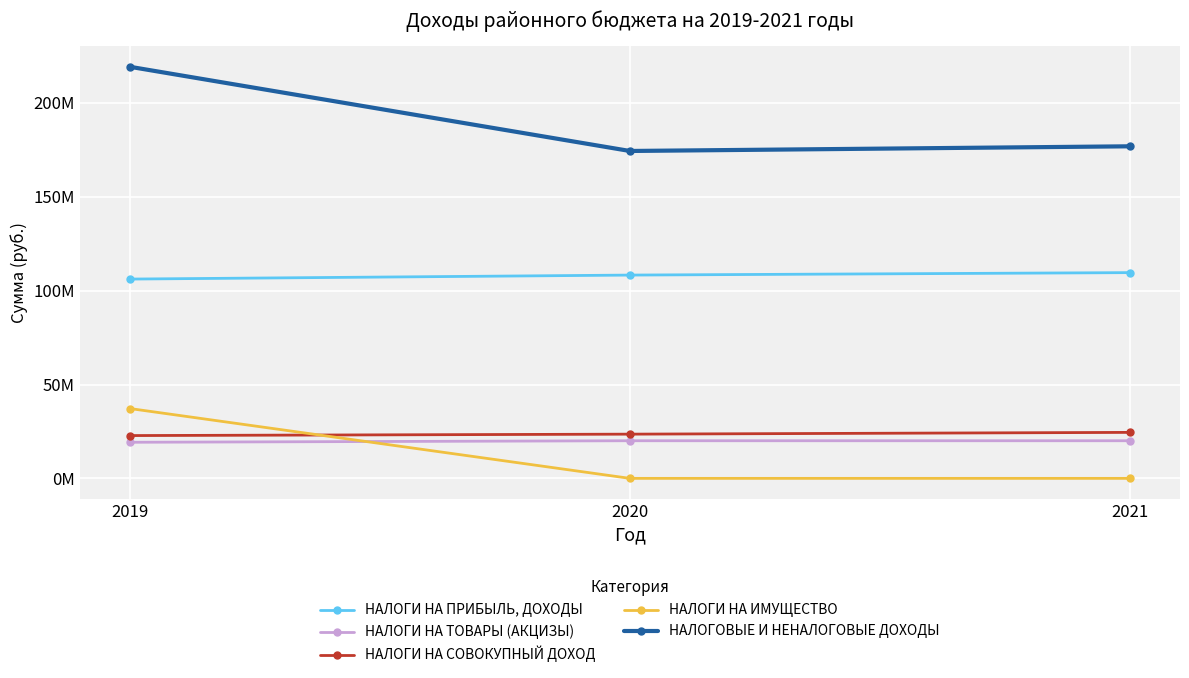

What is the difference between the highest and lowest values at 2021?

176889355.2